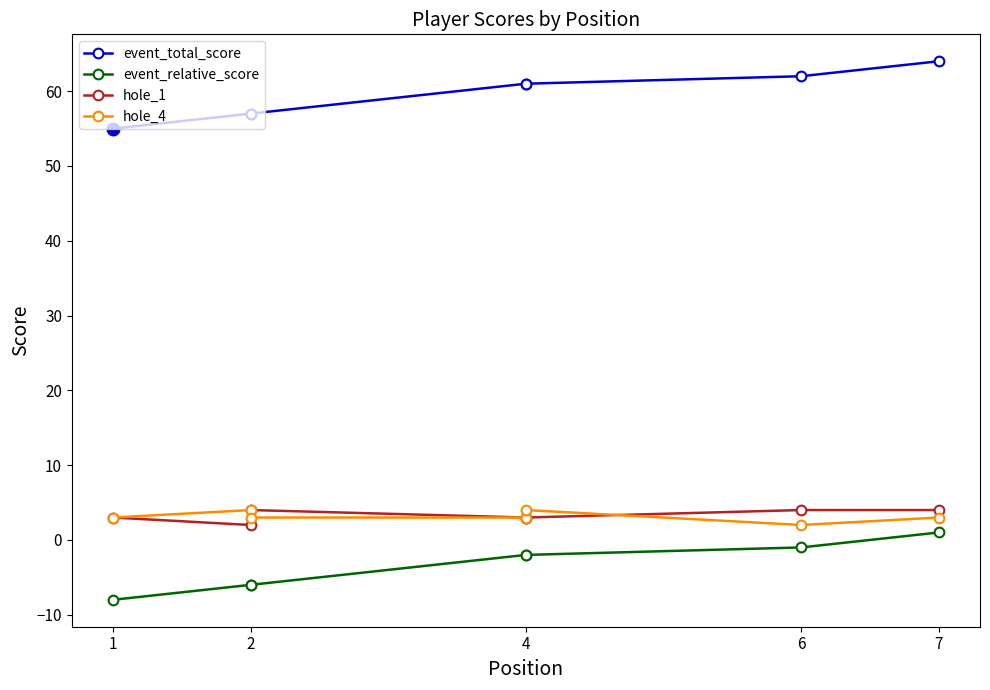

How many series are shown in this chart?

4